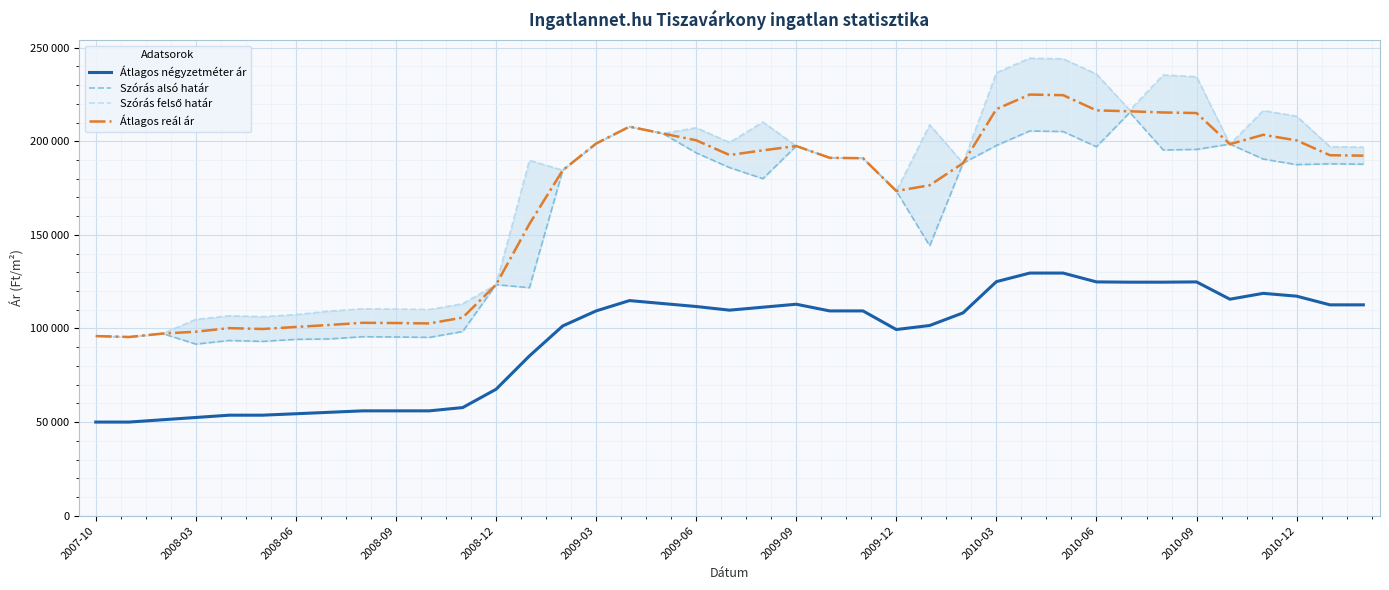

Which label corresponds to the smallest value in the chart?

2007-10